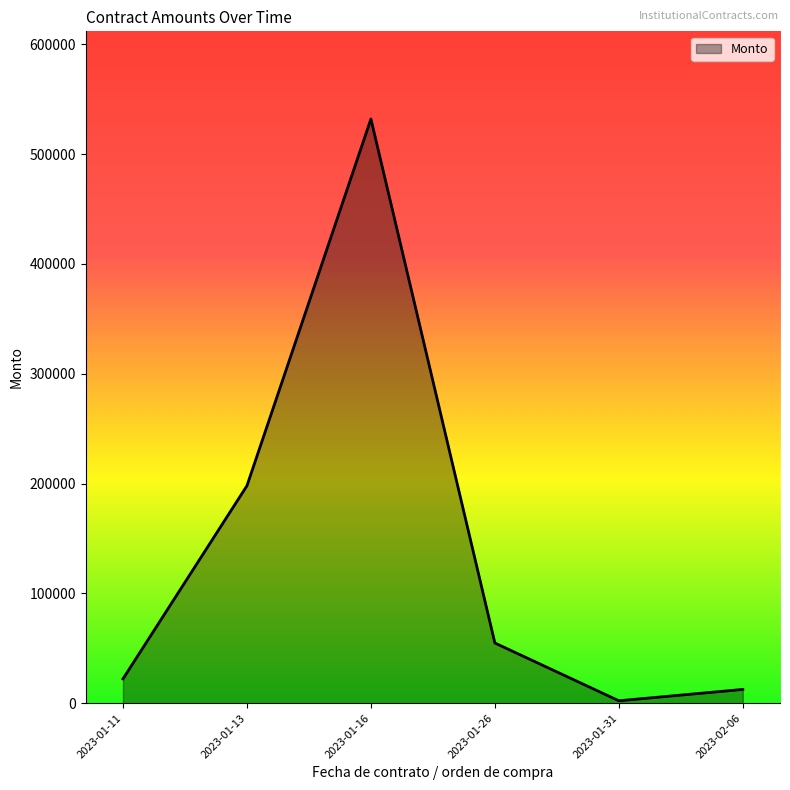

What is the approximate value at 2023-01-26?

54794.1